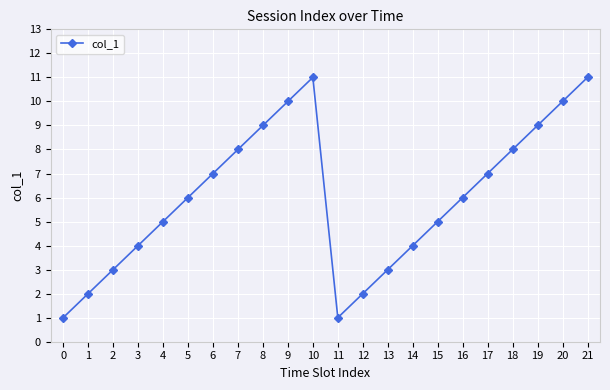

What is the maximum value shown in the chart?

11